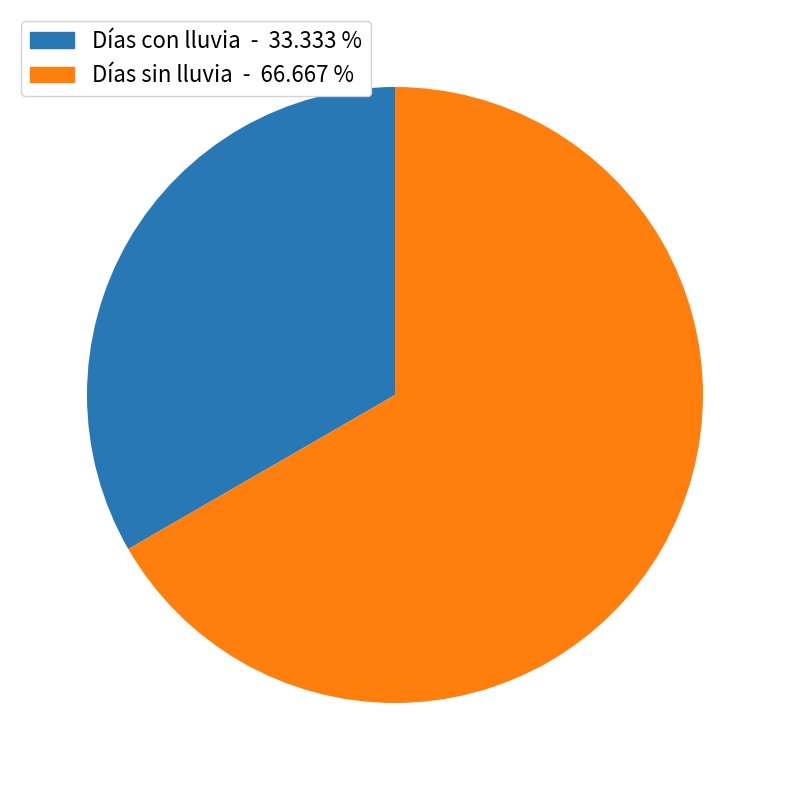

Is there a majority slice in this chart?

Yes